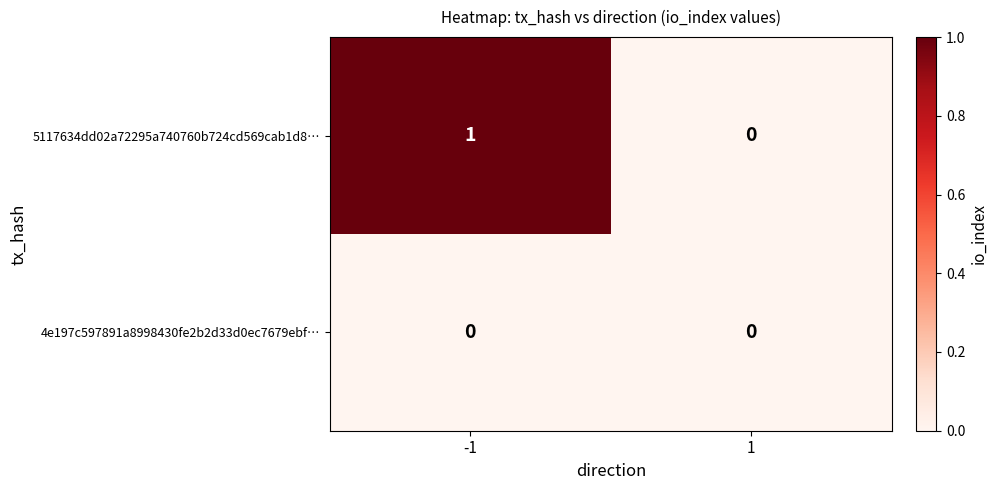

Is the value of 5117634dd02a72295a740760b724cd569cab1d8… at -1 greater than the value of 4e197c597891a8998430fe2b2d33d0ec7679ebf… at -1?

Yes